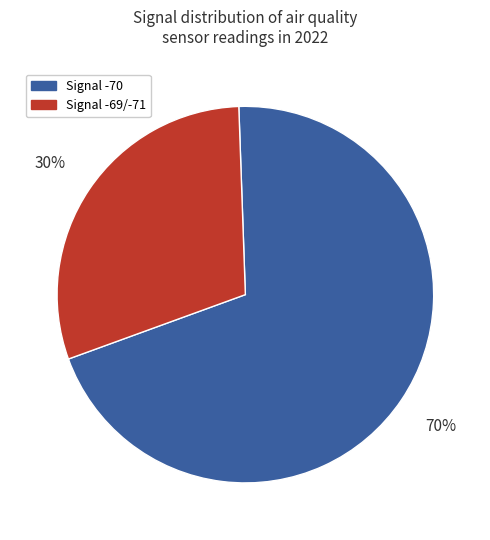

To the nearest percent, what percentage of the pie is Signal -69/-71?

30%